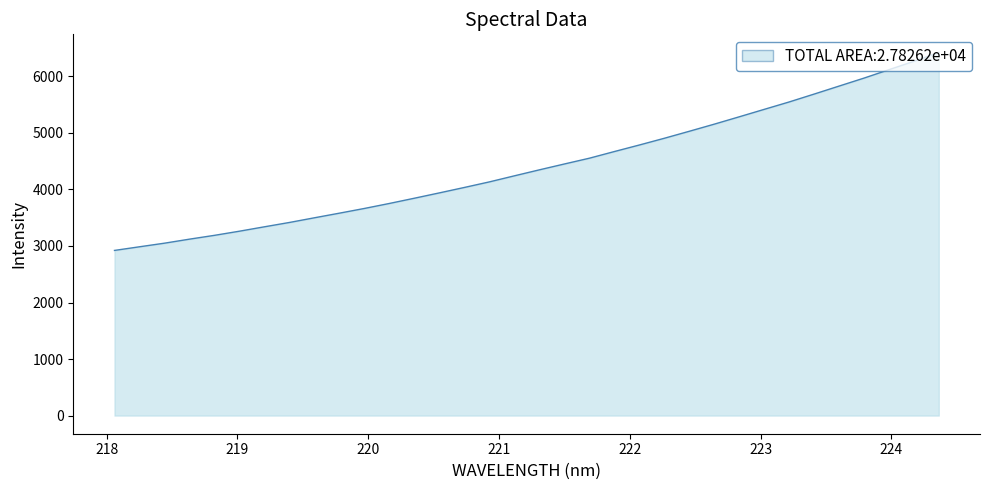

What is the smallest value displayed?

2921.4